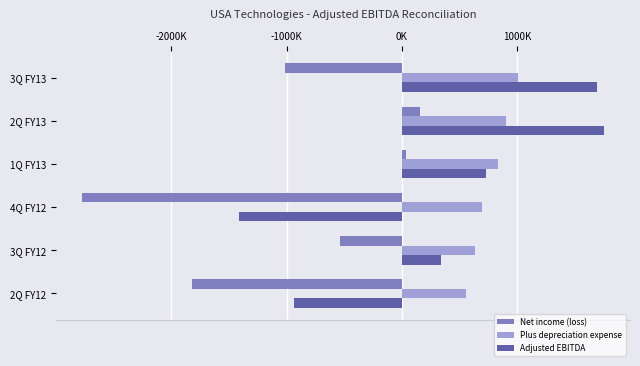

What is the difference between the second highest and minimum values in the Adjusted EBITDA series?

3103317